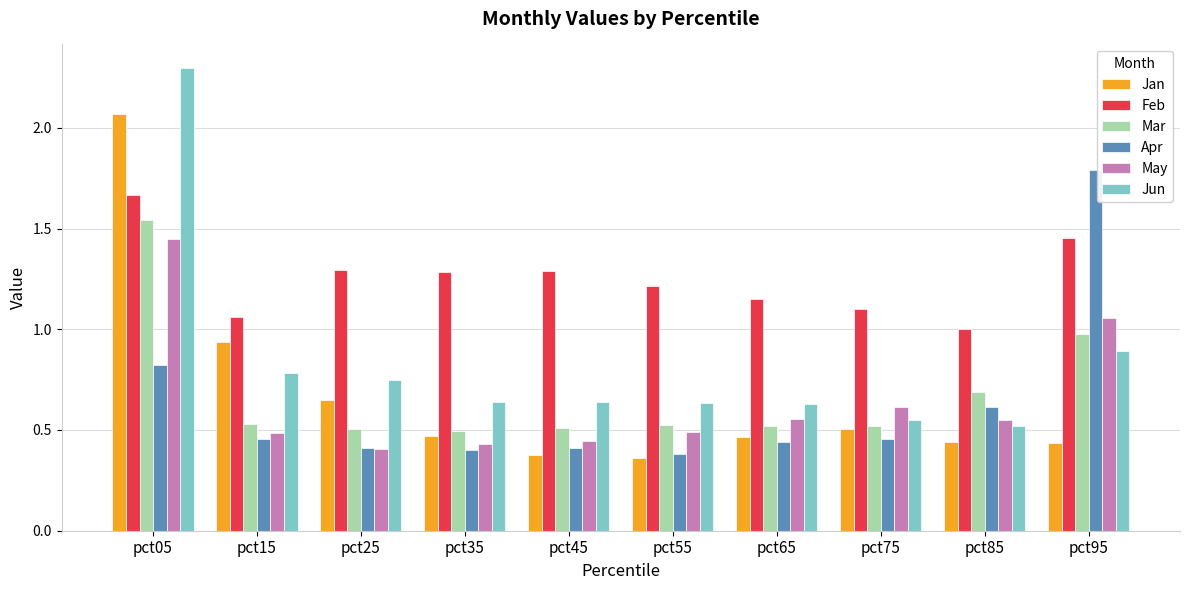

What is the sum of the Apr values at pct25 and pct95?

2.2